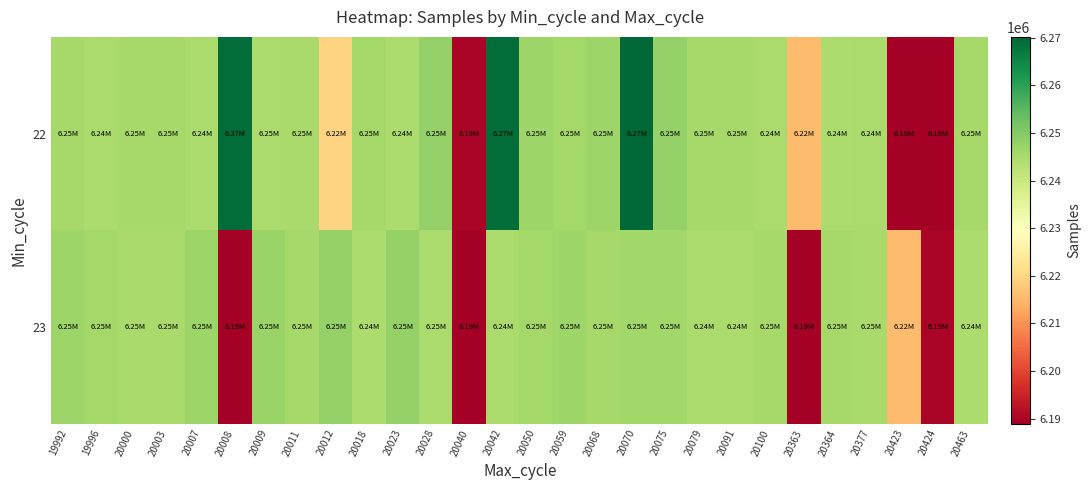

At 19996, list the series in order from largest to smallest.

23, 22